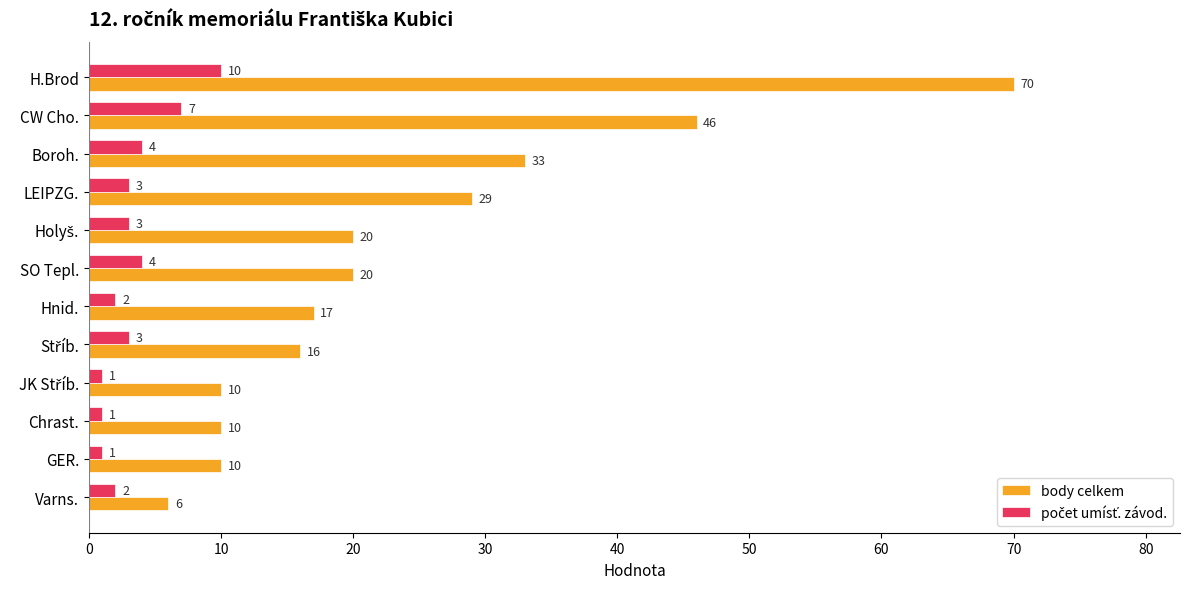

What is the sum of the body celkem values at SO Tepl. and CW Cho.?

66